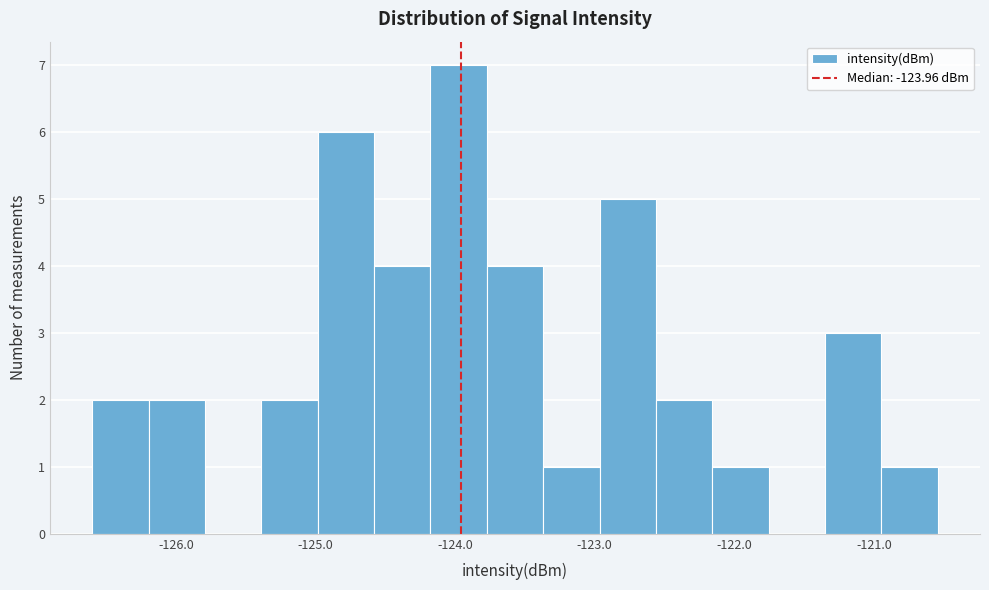

What is the height of the bar covering -123.4 to -123.0 on the x-axis? Neither the bar edges nor the heights are printed on the chart, so give them approximately, as read against the axes.

1